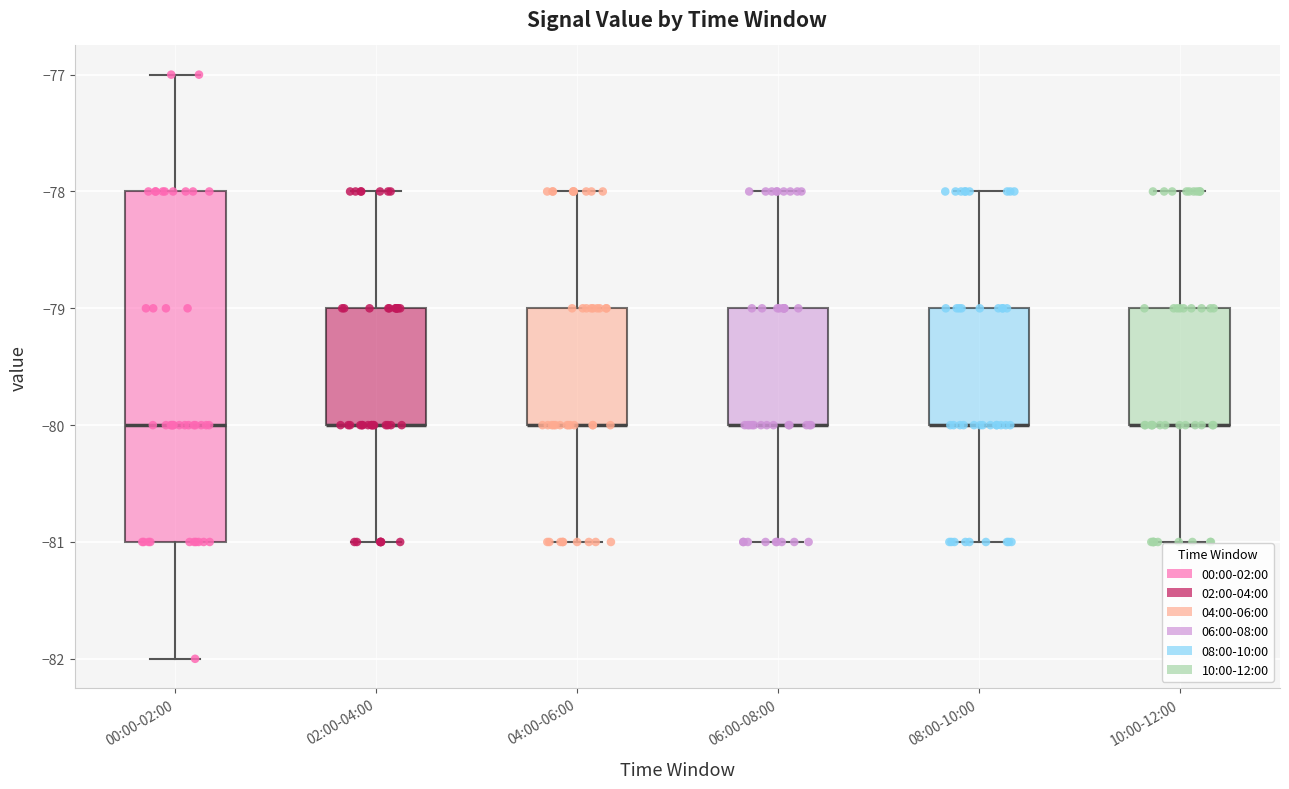

Reading left to right, read every box against the y-axis: the position of its median line, the range the box covers, and the ends of its whiskers. The values are not printed on the chart, so give them approximately, as read against the axis.

00:00-02:00: median -80, box -81 to -78, whiskers -82 to -77
02:00-04:00: median -80 (drawn on the box's lower edge), box -80 to -79, whiskers -81 to -78
04:00-06:00: median -80 (drawn on the box's lower edge), box -80 to -79, whiskers -81 to -78
06:00-08:00: median -80 (drawn on the box's lower edge), box -80 to -79, whiskers -81 to -78
08:00-10:00: median -80 (drawn on the box's lower edge), box -80 to -79, whiskers -81 to -78
10:00-12:00: median -80 (drawn on the box's lower edge), box -80 to -79, whiskers -81 to -78